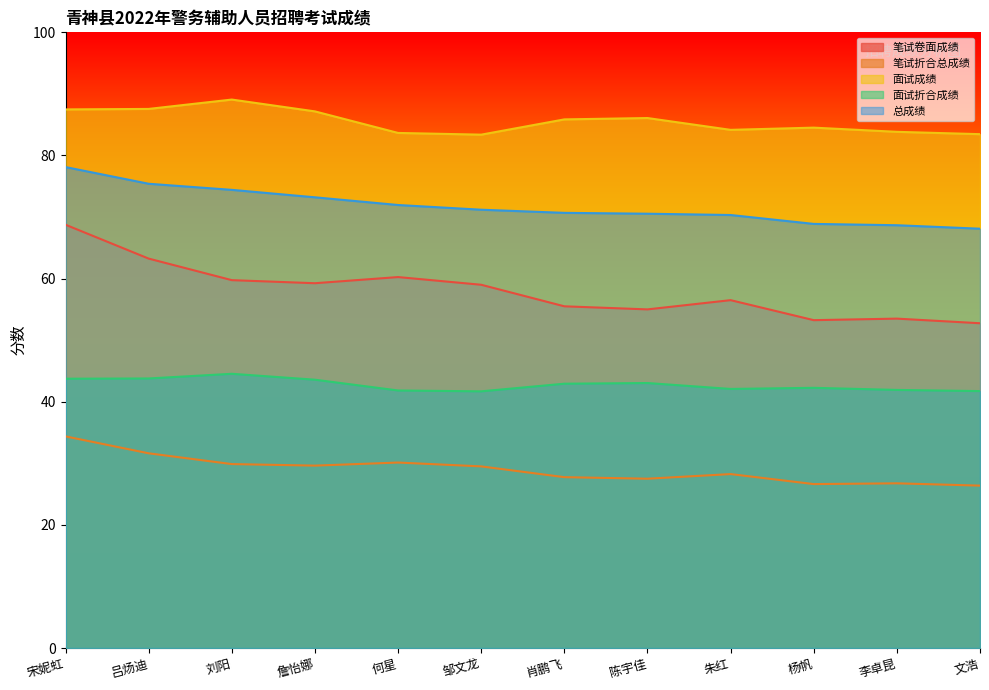

Reading right to left, list all the values displayed in this chart.

笔试卷面成绩: 文浩=52.8	李卓昆=53.5	杨帆=53.2	朱红=56.5	陈宇佳=55.0	肖鹏飞=55.5	邹文龙=59.0	何星=60.2	詹怡娜=59.2	刘阳=59.8	吕炀迪=63.2	宋妮虹=68.8
笔试折合总成绩: 文浩=26.4	李卓昆=26.8	杨帆=26.6	朱红=28.2	陈宇佳=27.5	肖鹏飞=27.8	邹文龙=29.5	何星=30.1	詹怡娜=29.6	刘阳=29.9	吕炀迪=31.6	宋妮虹=34.4
面试成绩: 文浩=83.5	李卓昆=83.8	杨帆=84.5	朱红=84.2	陈宇佳=86.1	肖鹏飞=85.9	邹文龙=83.4	何星=83.7	詹怡娜=87.2	刘阳=89.1	吕炀迪=87.6	宋妮虹=87.5
面试折合成绩: 文浩=41.7	李卓昆=41.9	杨帆=42.3	朱红=42.1	陈宇佳=43.0	肖鹏飞=42.9	邹文龙=41.7	何星=41.8	詹怡娜=43.6	刘阳=44.5	吕炀迪=43.8	宋妮虹=43.7
总成绩: 文浩=68.1	李卓昆=68.7	杨帆=68.9	朱红=70.3	陈宇佳=70.5	肖鹏飞=70.7	邹文龙=71.2	何星=72.0	詹怡娜=73.2	刘阳=74.4	吕炀迪=75.4	宋妮虹=78.1